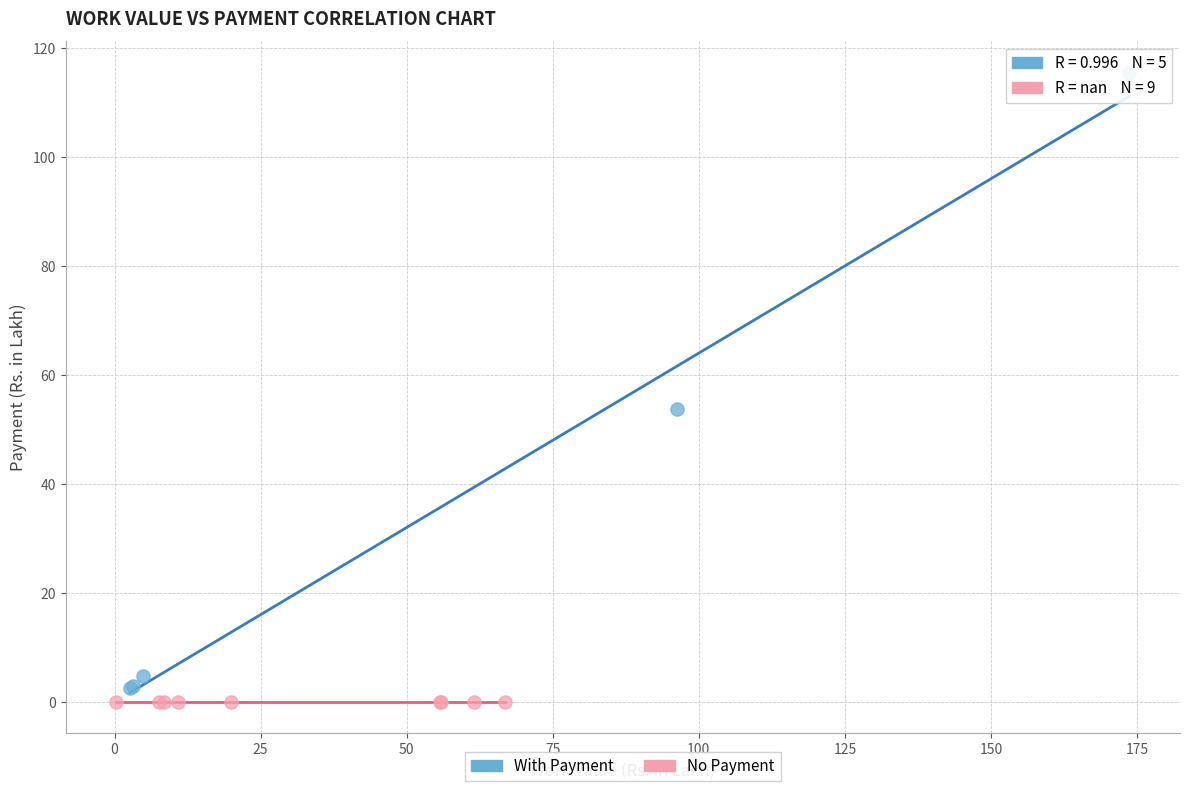

Which series reaches the maximum Y coordinate?

With Payment